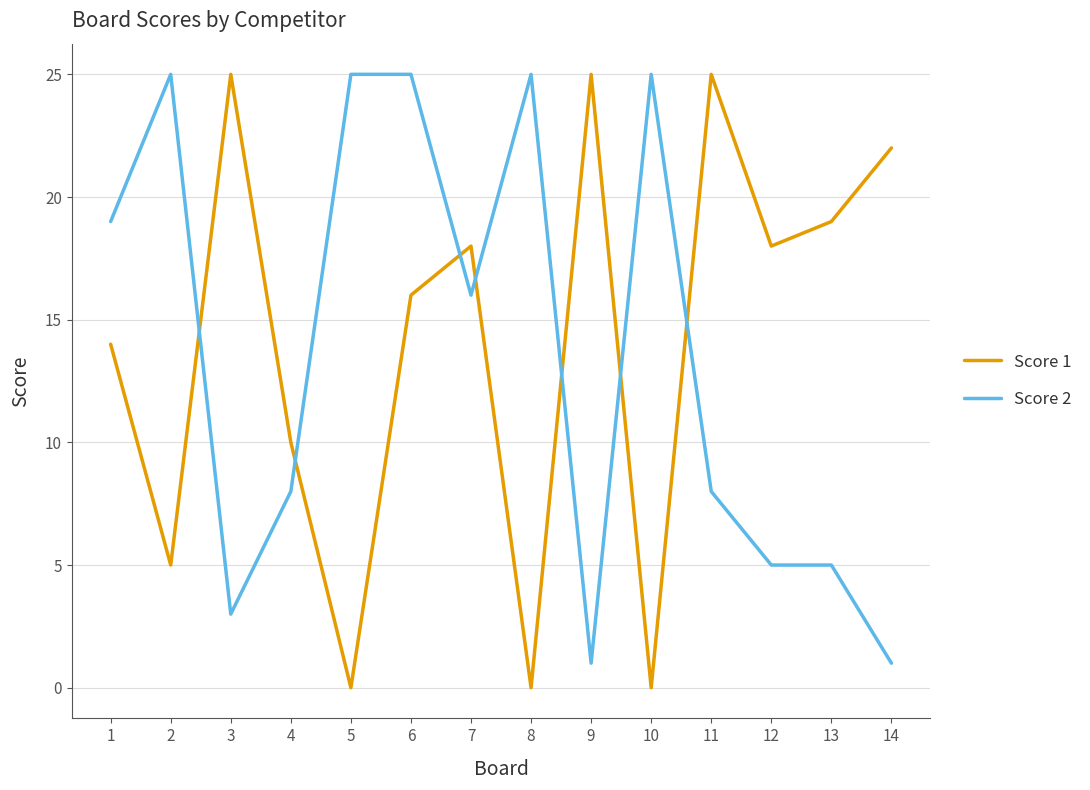

Which series has the largest range (max minus min)?

Score 1